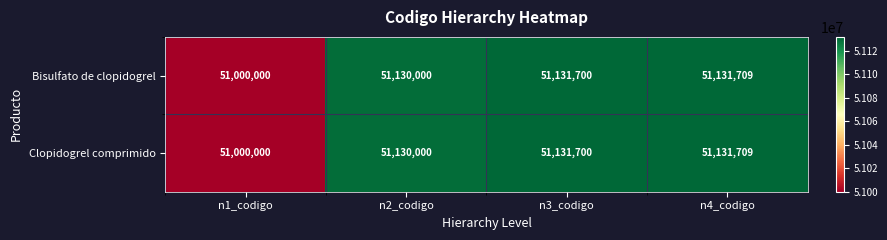

What is the maximum value shown in the chart?

51131709